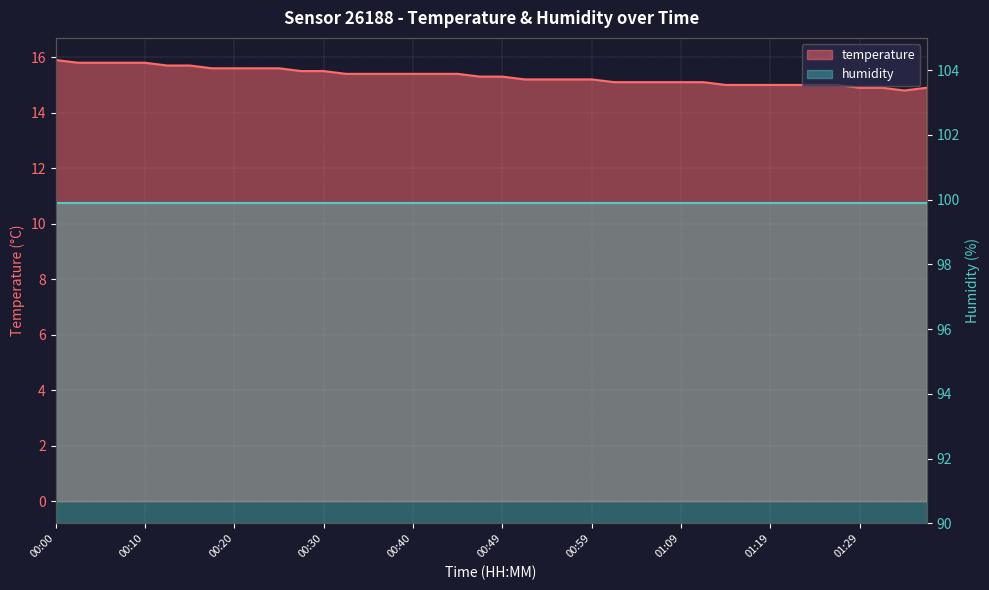

What position from the right is 01:19?

8